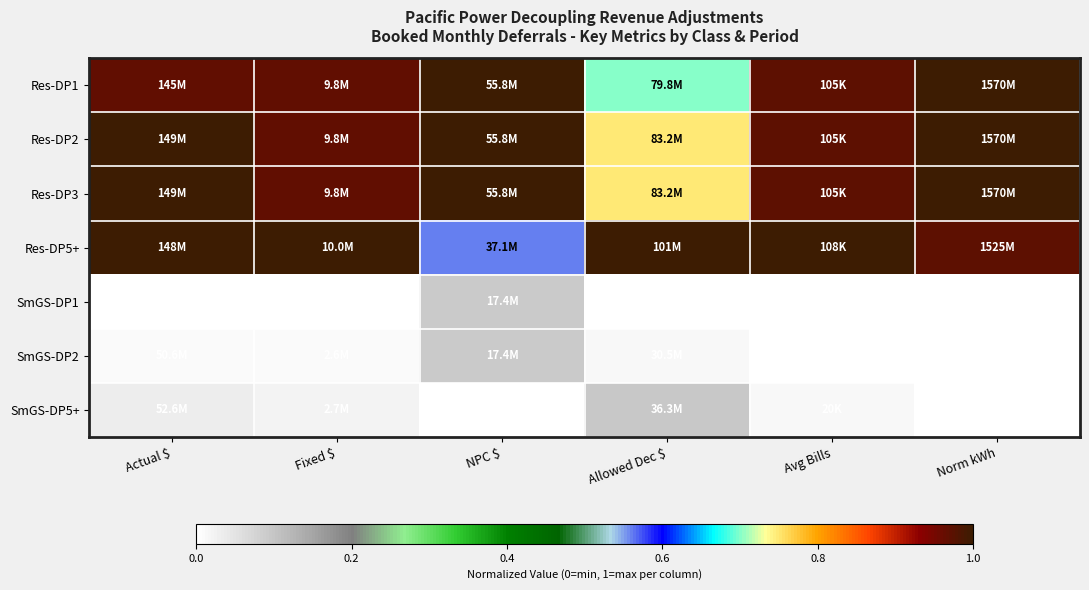

At which label is SmGS-DP2 closest to 0?

Avg Bills